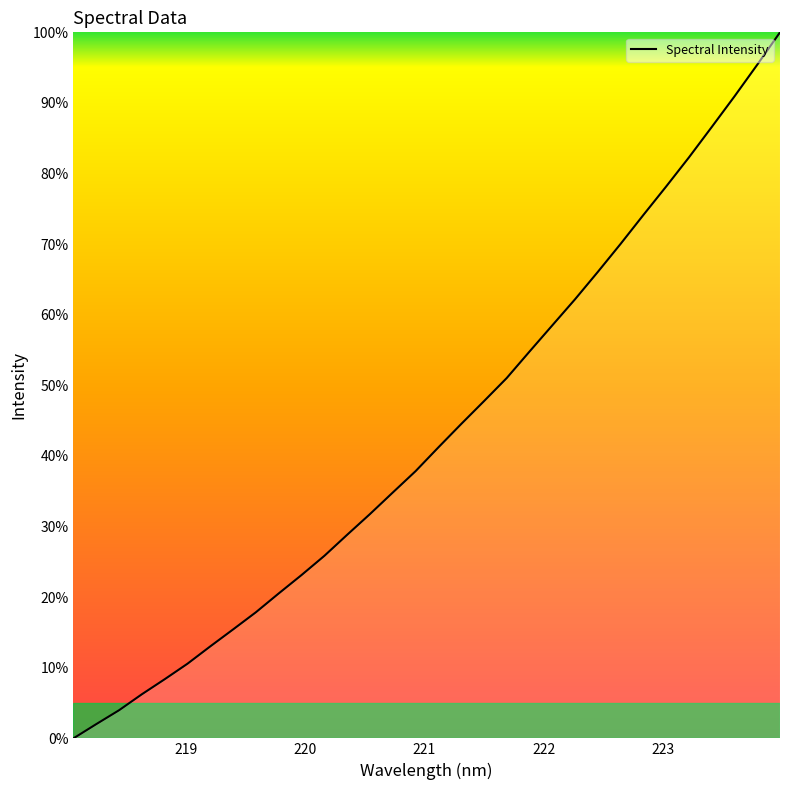

What is the difference between the maximum and minimum values?

100.0